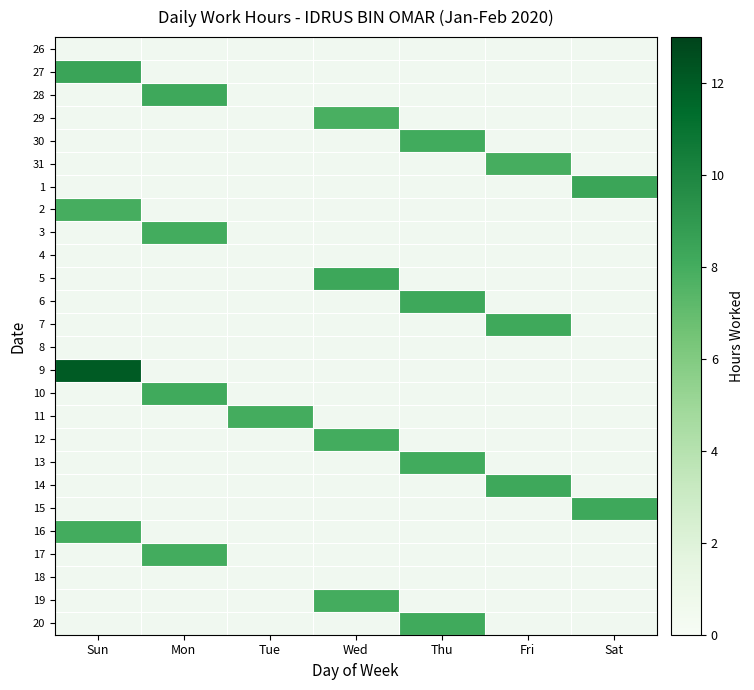

How many distinct data groups are displayed?

26